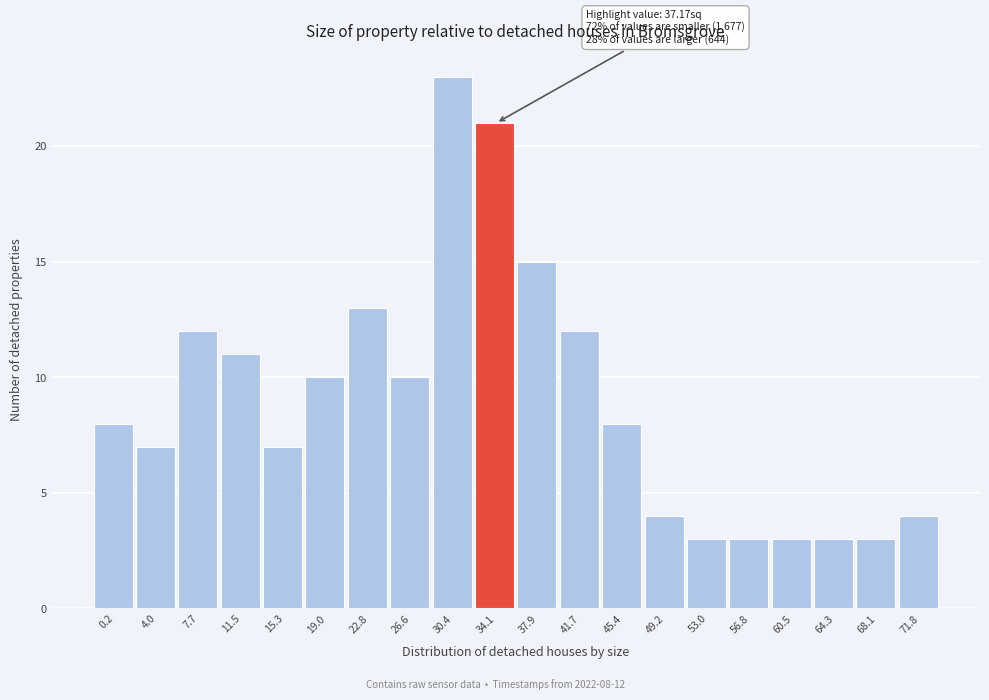

Reading right to left, what are all the values shown in this chart?

71.8=4	68.1=3	64.3=3	60.5=3	56.8=3	53.0=3	49.2=4	45.4=8	41.7=12	37.9=15	34.1=21	30.4=23	26.6=10	22.8=13	19.0=10	15.3=7	11.5=11	7.7=12	4.0=7	0.2=8